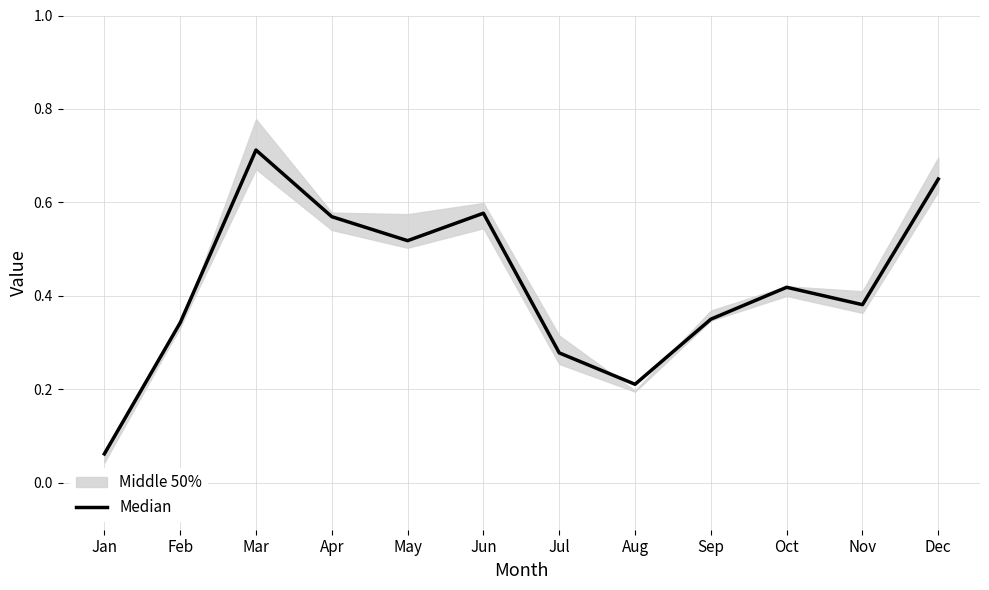

Is this an area chart (filled region under the line)?

No